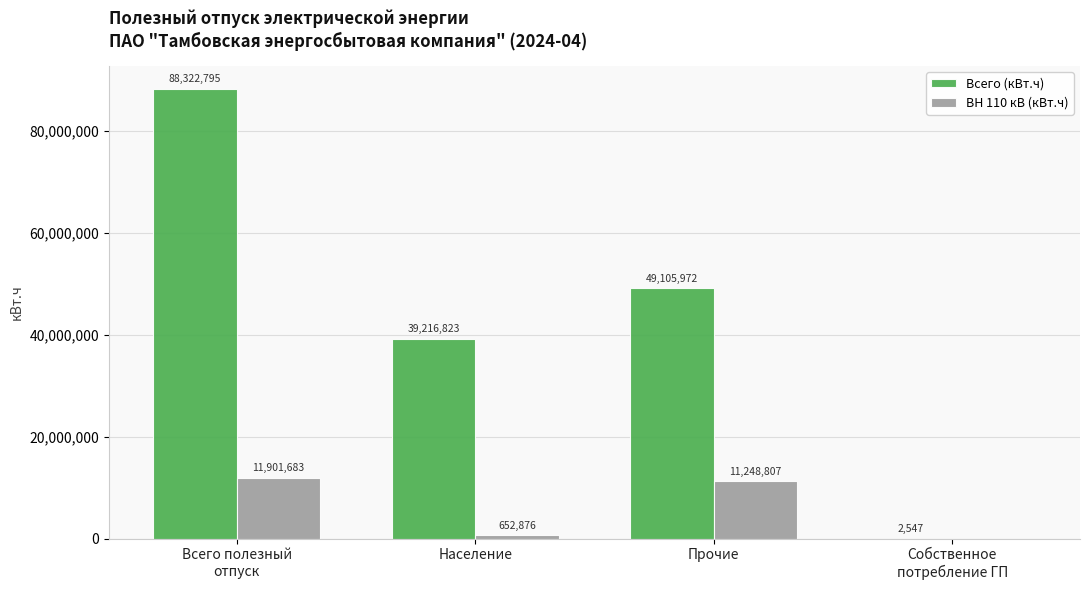

Is it true that ВН 110 кВ (кВт.ч) equals 652876.1 at Население?

True